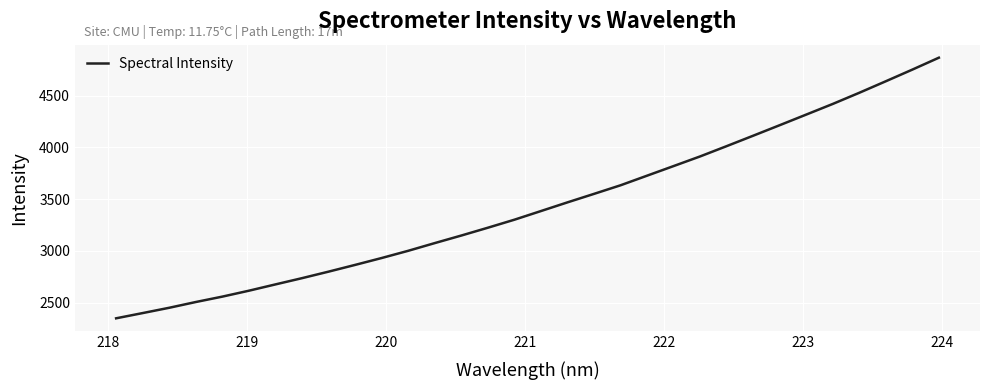

What is the maximum value shown in the chart?

4868.3